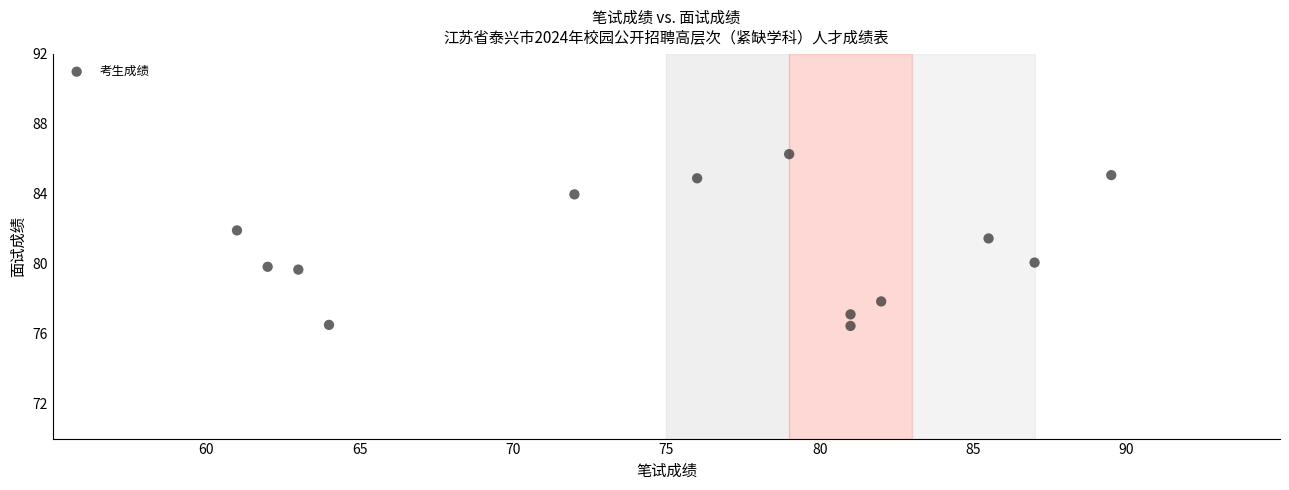

What is the range of Y values (max minus min)?

9.8